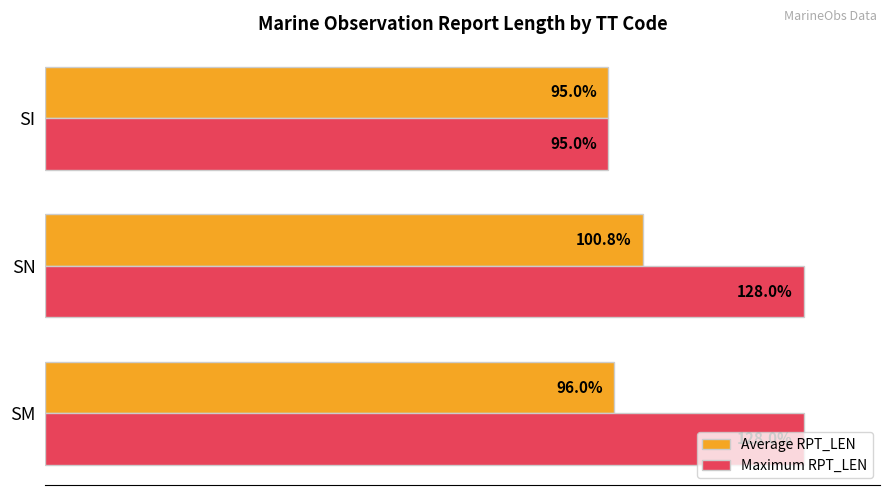

What are all the series names shown in the legend?

Average RPT_LEN, Maximum RPT_LEN